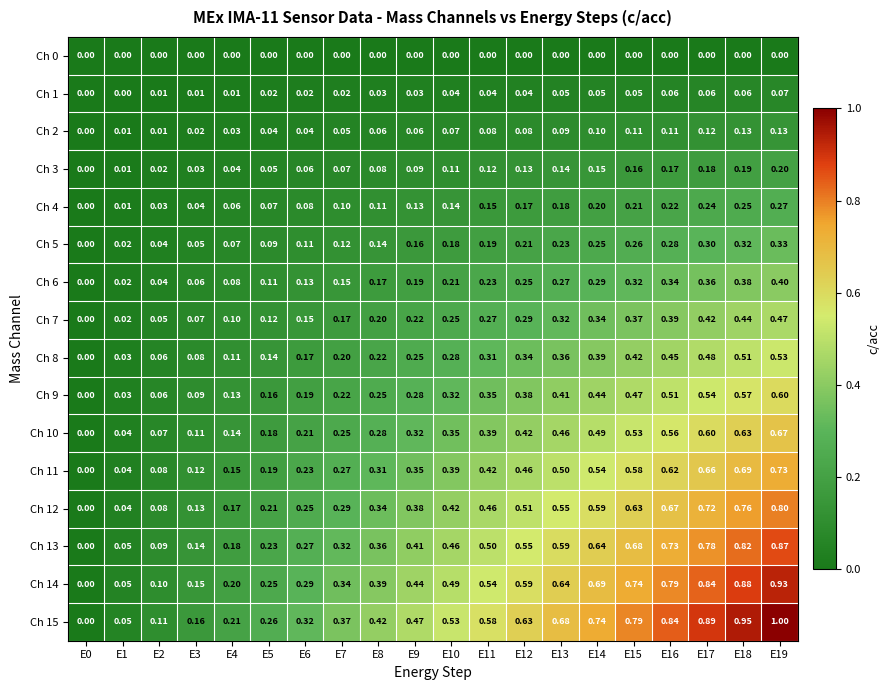

Is the value of Ch 8 at E7 greater than the value of Ch 11 at E18?

No